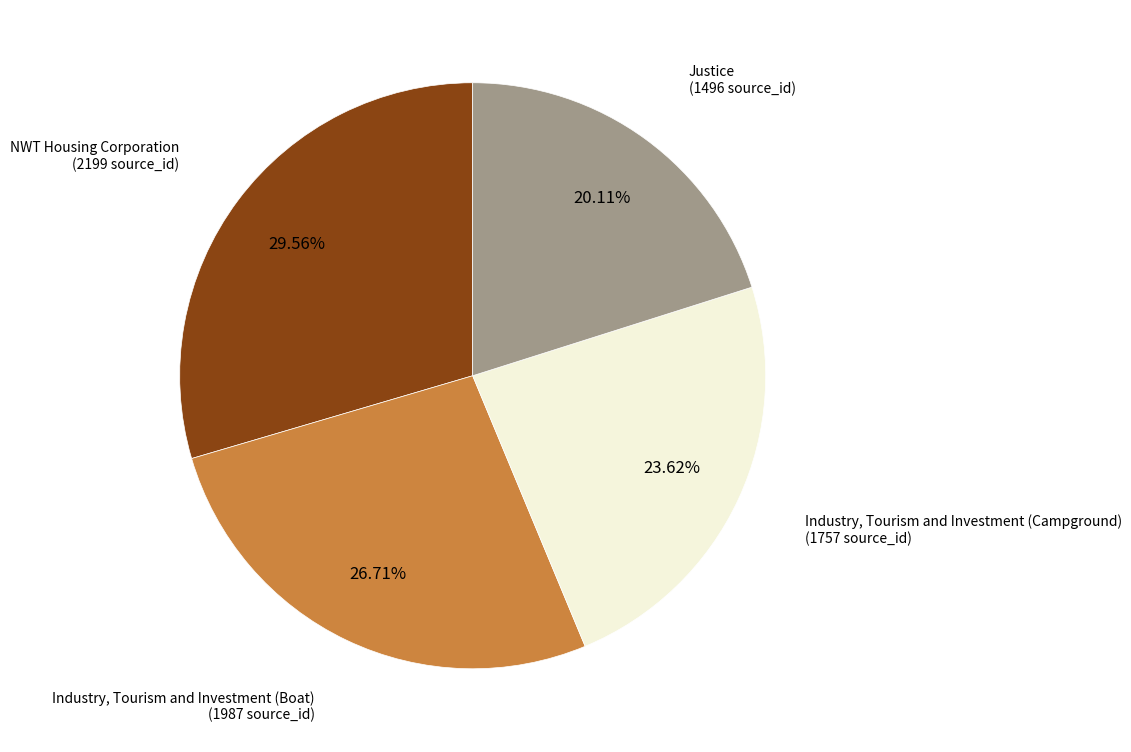

Is there a majority slice in this chart?

No